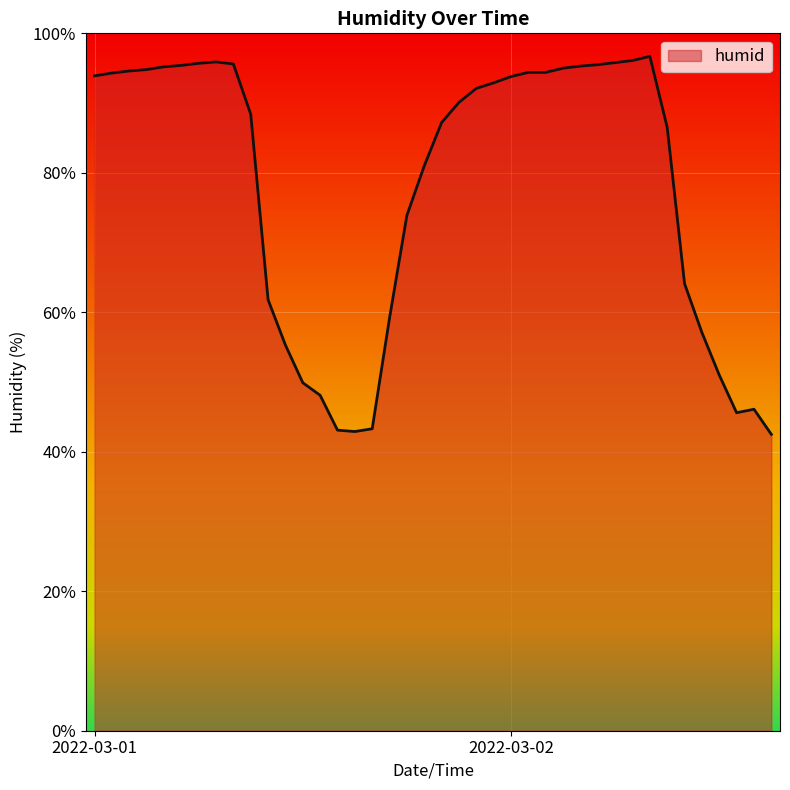

What is the smallest value displayed?

42.5